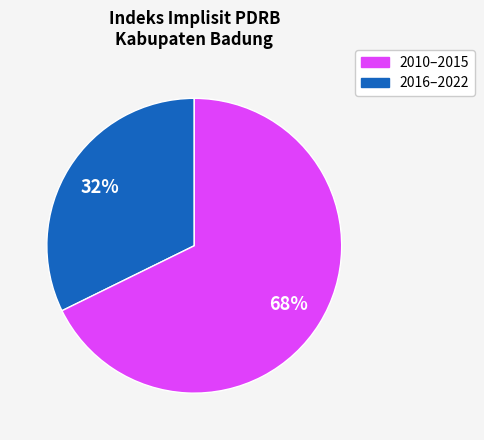

To the nearest percent, what is the average slice percentage?

50%